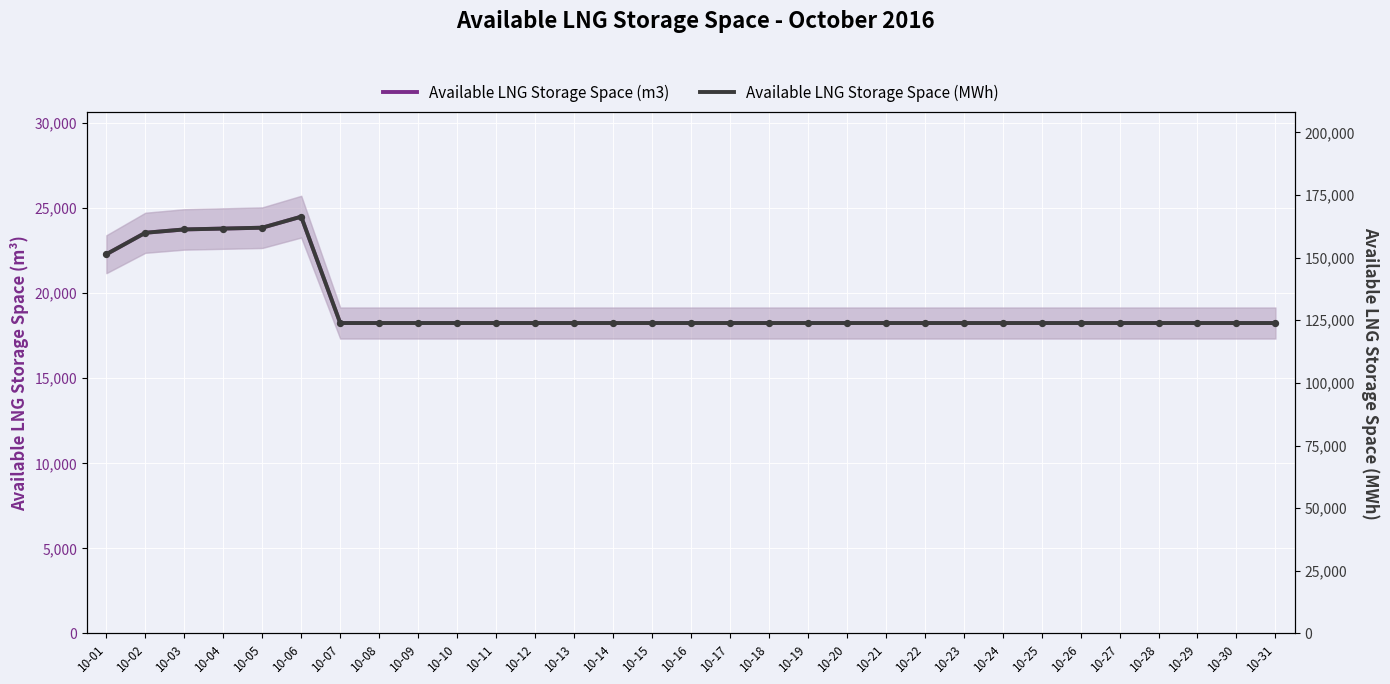

At how many categories does at least one series exceed 151977?

5